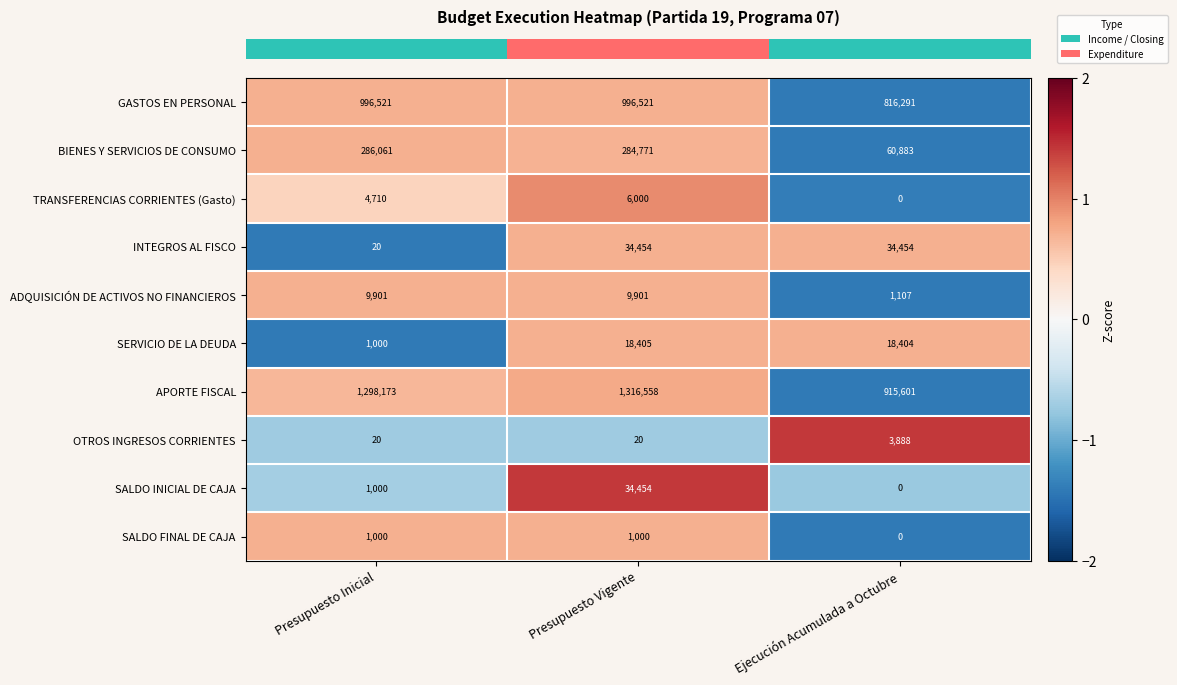

Which category has the lowest value in the INTEGROS AL FISCO series?

Presupuesto Inicial